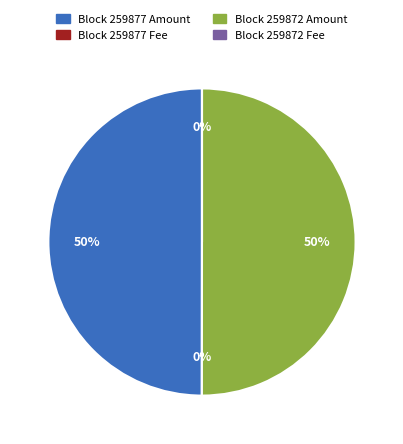

True or false: Block 259877 Amount accounts for 64% of the total.

False